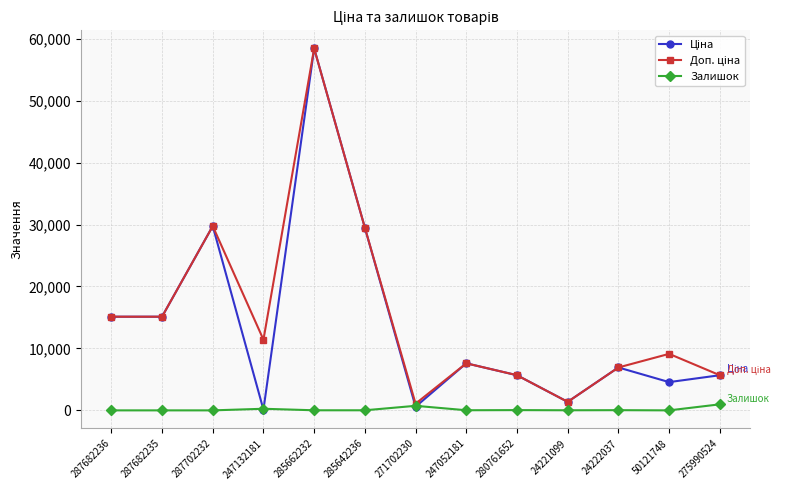

Count the number of data series in this chart.

3